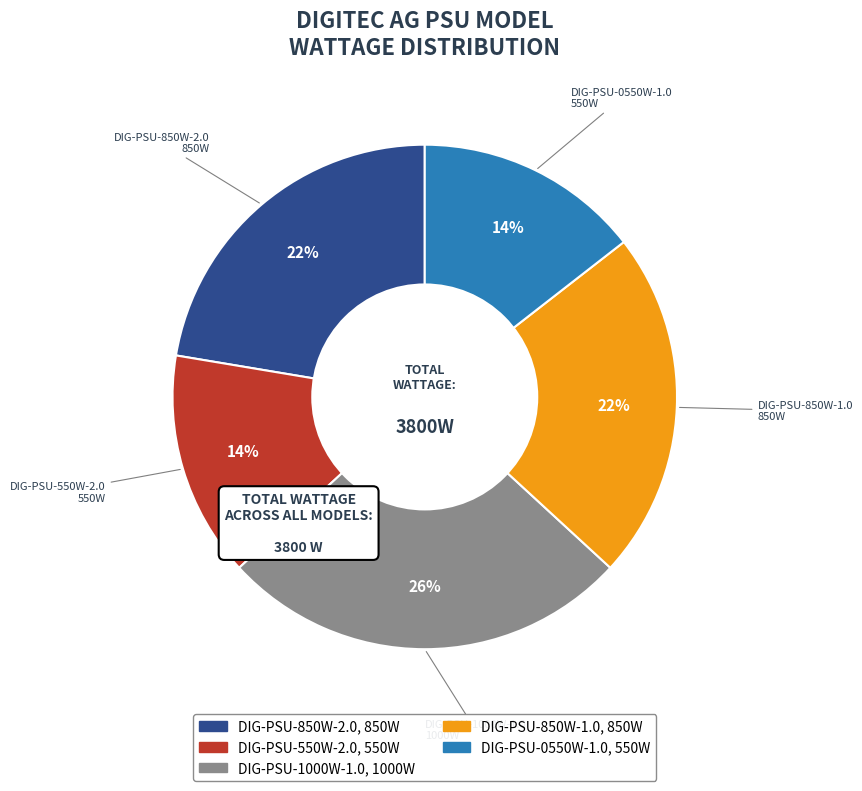

Which slice is the largest?

DIG-PSU-1000W-1.0